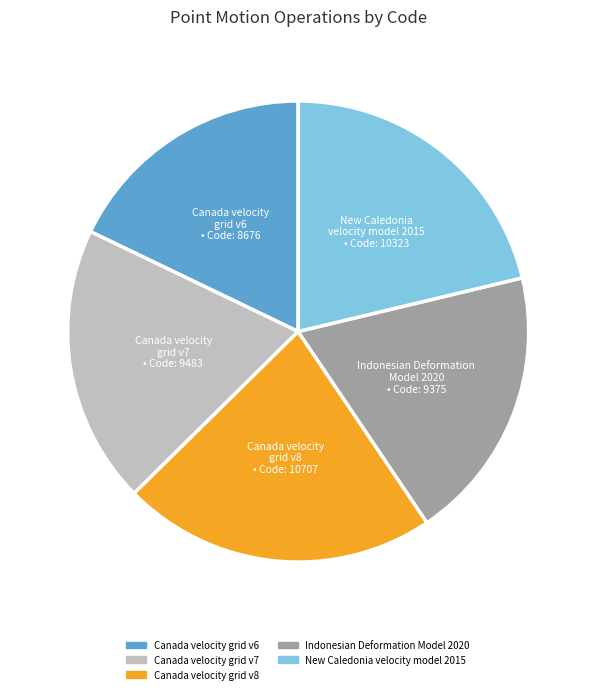

Do Canada velocity grid v6 and New Caledonia velocity model 2015 together represent more than half of the pie?

No